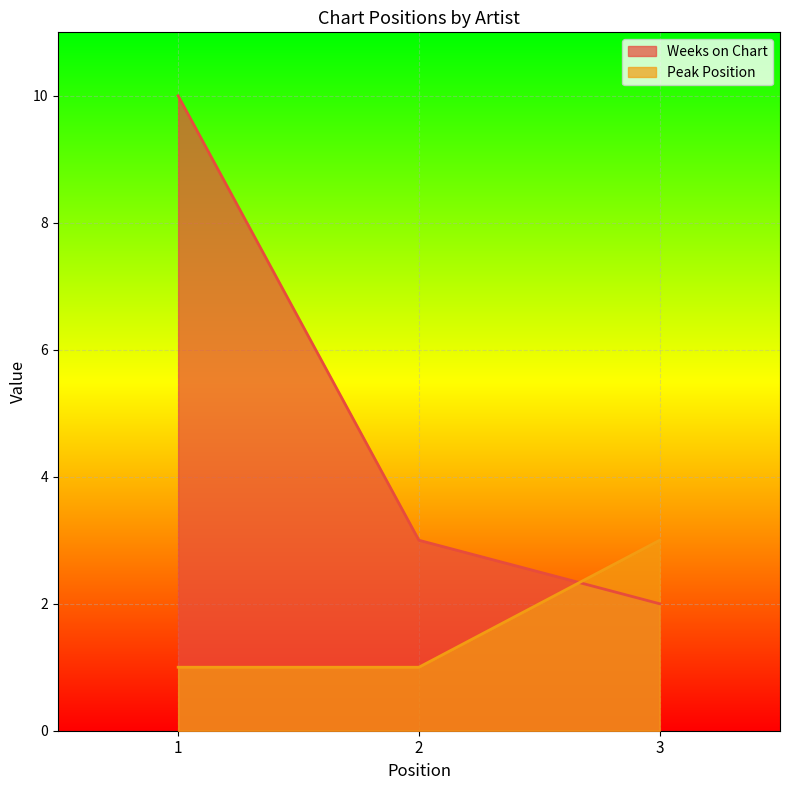

Reading right to left, what are all the values shown in this chart?

Weeks on Chart: 3=2	2=3	1=10
Peak Position: 3=3	2=1	1=1